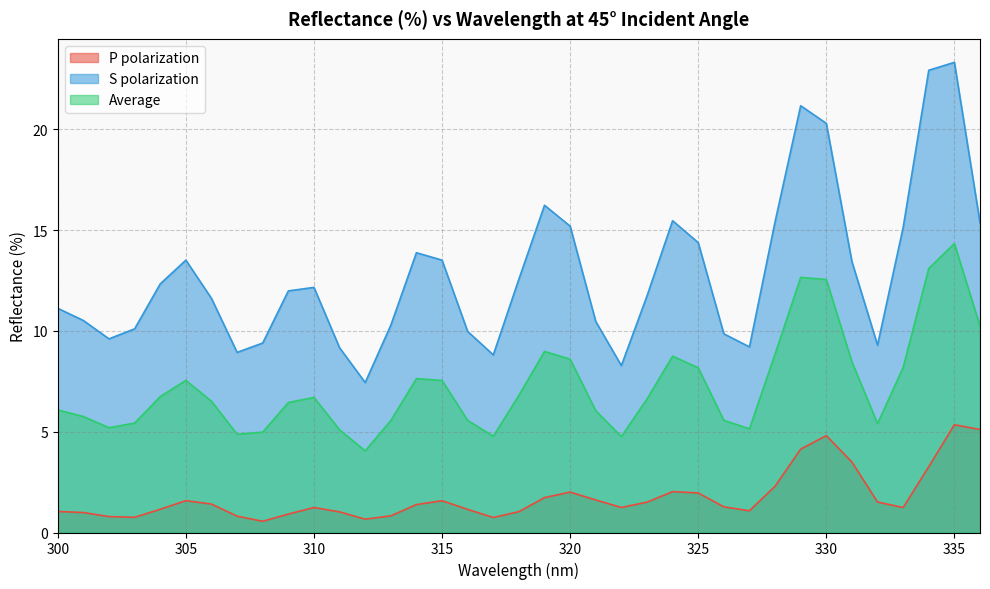

At how many categories does at least one series exceed 8?

36